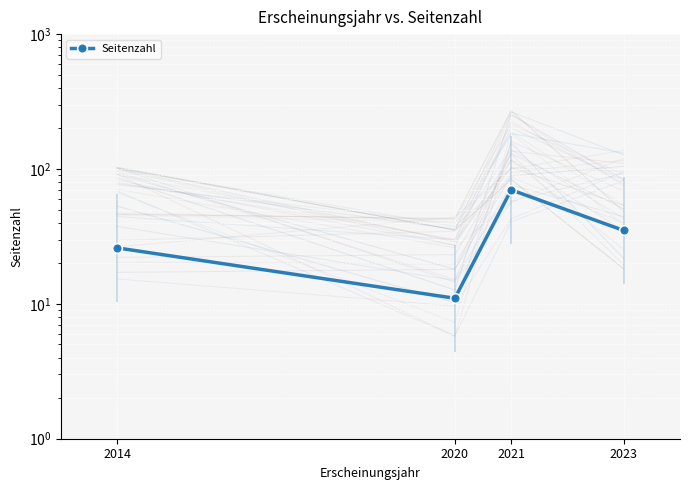

Between 2020 and 2023, which is larger?

2023